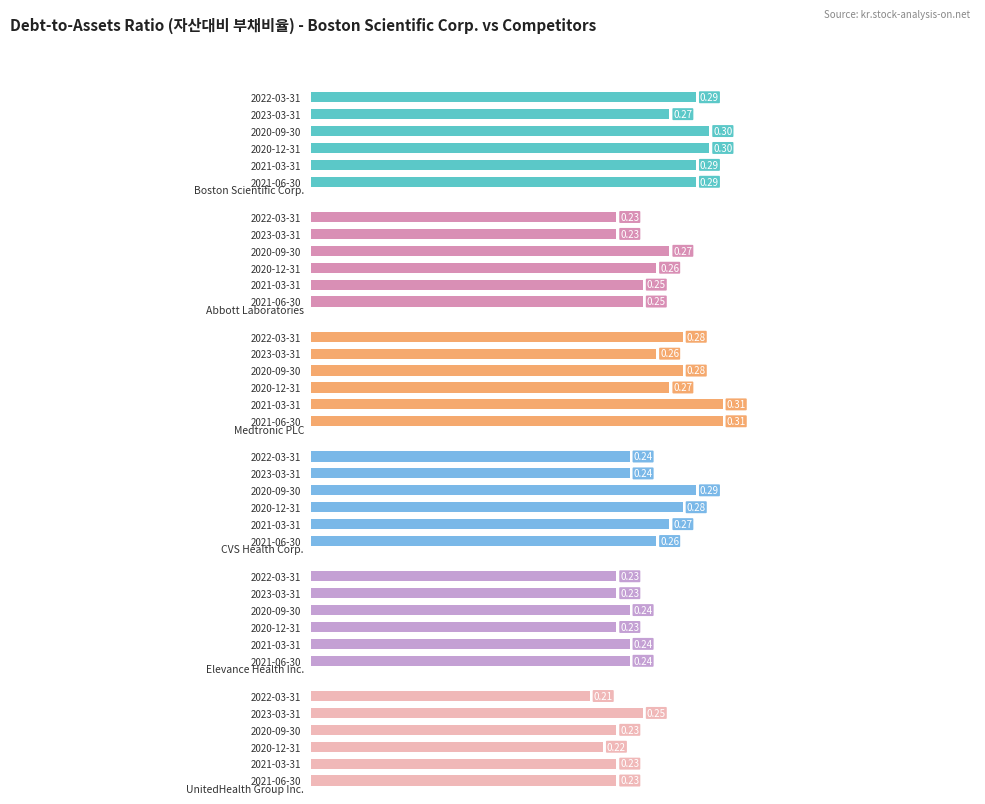

What is the average value of the Boston Scientific Corp. series?

0.3